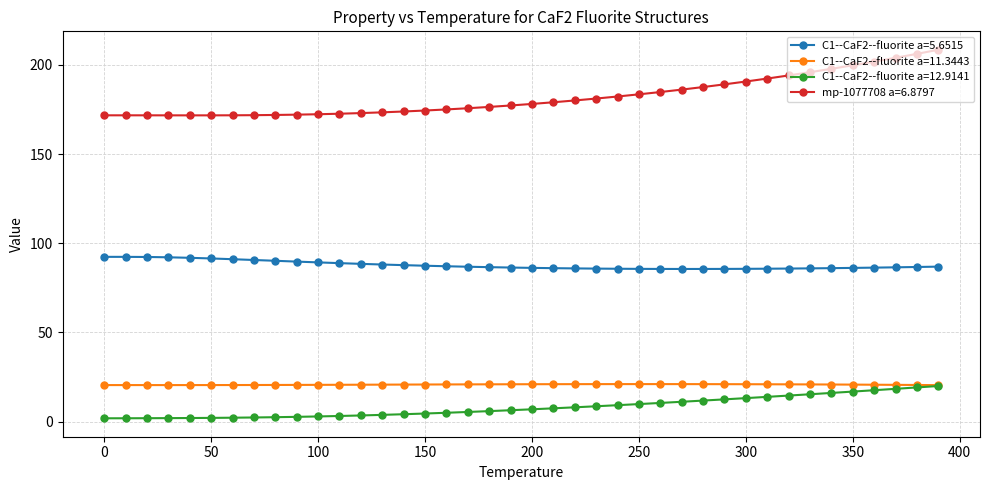

What is the minimum value for mp-1077708 a=6.8797?

171.7